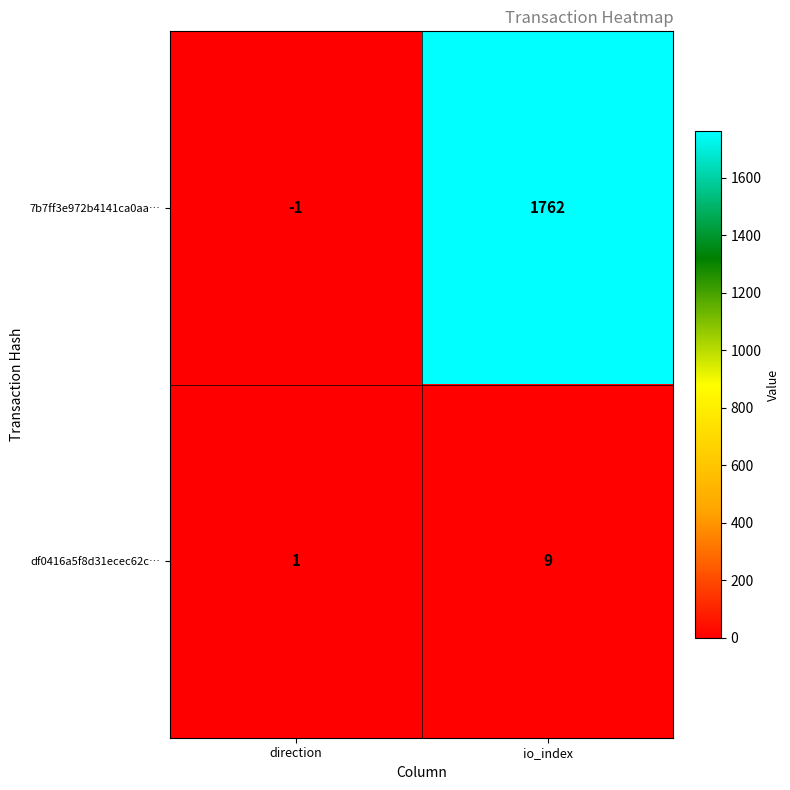

The 7b7ff3e972b4141ca0aa… series shows 2873 at io_index. True or false?

False